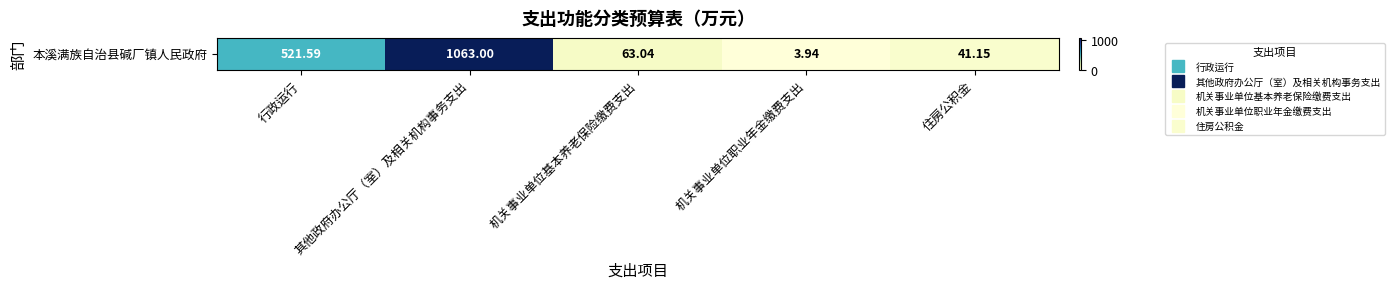

What is the change in value from 行政运行 to 其他政府办公厅（室）及相关机构事务支出?

+541.4